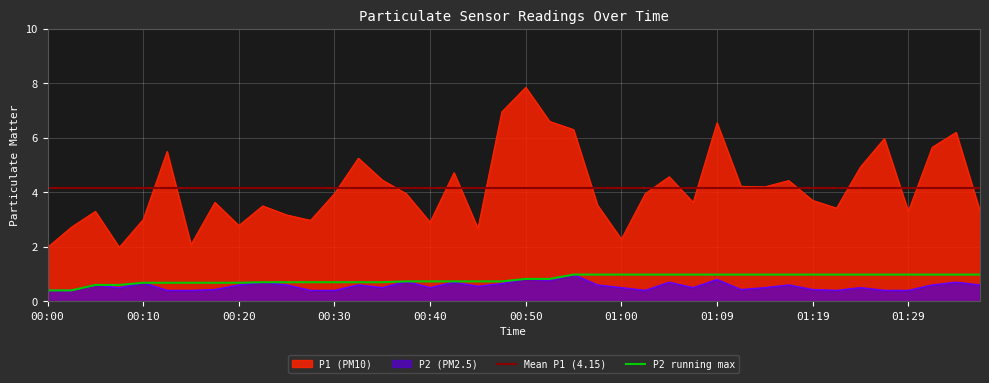

Reading left to right, what are all the values shown in this chart?

P1: 2.0	2.7	3.3	2.0	3.0	5.5	2.1	3.6	2.8	3.5	3.2	3.0	4.0	5.2	4.5	4.0	2.9	4.7	2.7	7.0	7.8	6.6	6.3	3.5	2.3	4.0	4.6	3.6	6.5	4.2	4.2	4.4	3.7	3.4	4.9	6.0	3.3	5.7	6.2	3.3
P2: 0.4	0.4	0.6	0.5	0.7	0.4	0.4	0.4	0.6	0.7	0.6	0.4	0.4	0.6	0.5	0.7	0.5	0.7	0.6	0.7	0.8	0.8	1.0	0.6	0.5	0.4	0.7	0.5	0.8	0.4	0.5	0.6	0.4	0.4	0.5	0.4	0.4	0.6	0.7	0.6